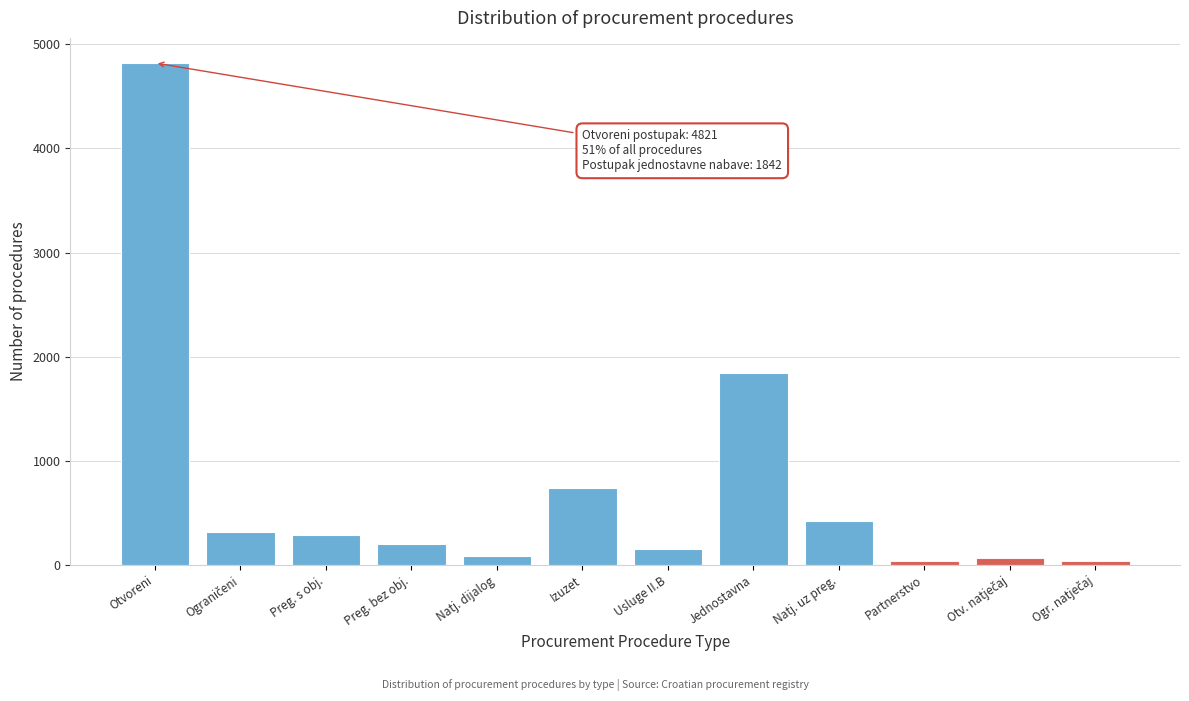

At which label is the value closest to 2427?

Jednostavna